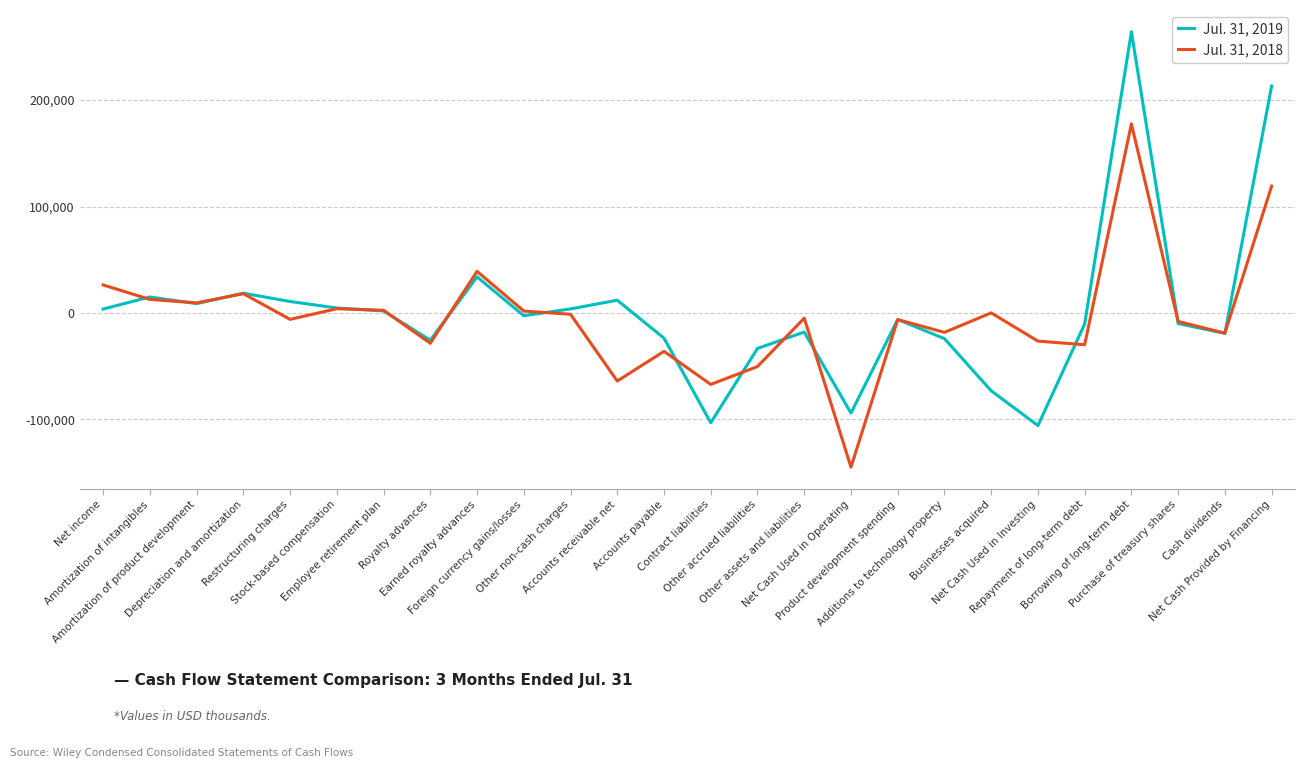

Which series changed the most between Net income and Net Cash Used in Operating?

Jul. 31, 2018